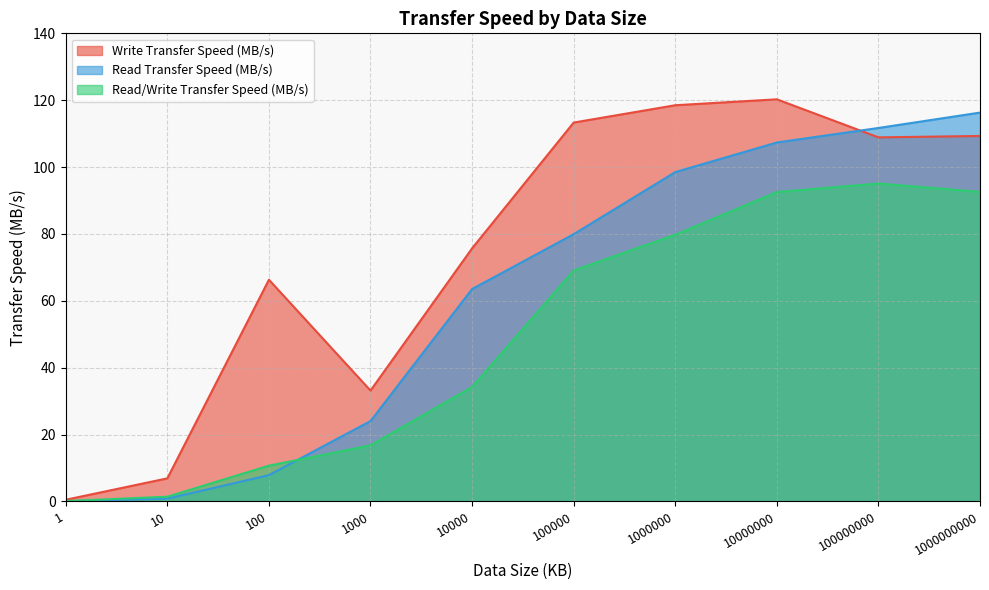

What is the difference between the second highest and minimum values in the Read/Write Transfer Speed (MB/s) series?

92.5